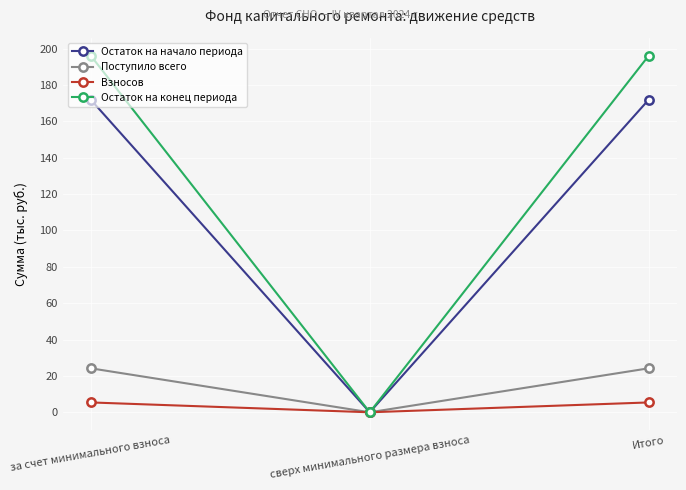

Reading left to right, list all the values displayed in this chart.

Остаток на начало периода: 172.0	0.0	172.0
Поступило всего: 24.2	0.0	24.2
Взносов: 5.4	0.0	5.4
Остаток на конец периода: 196.2	0.0	196.2